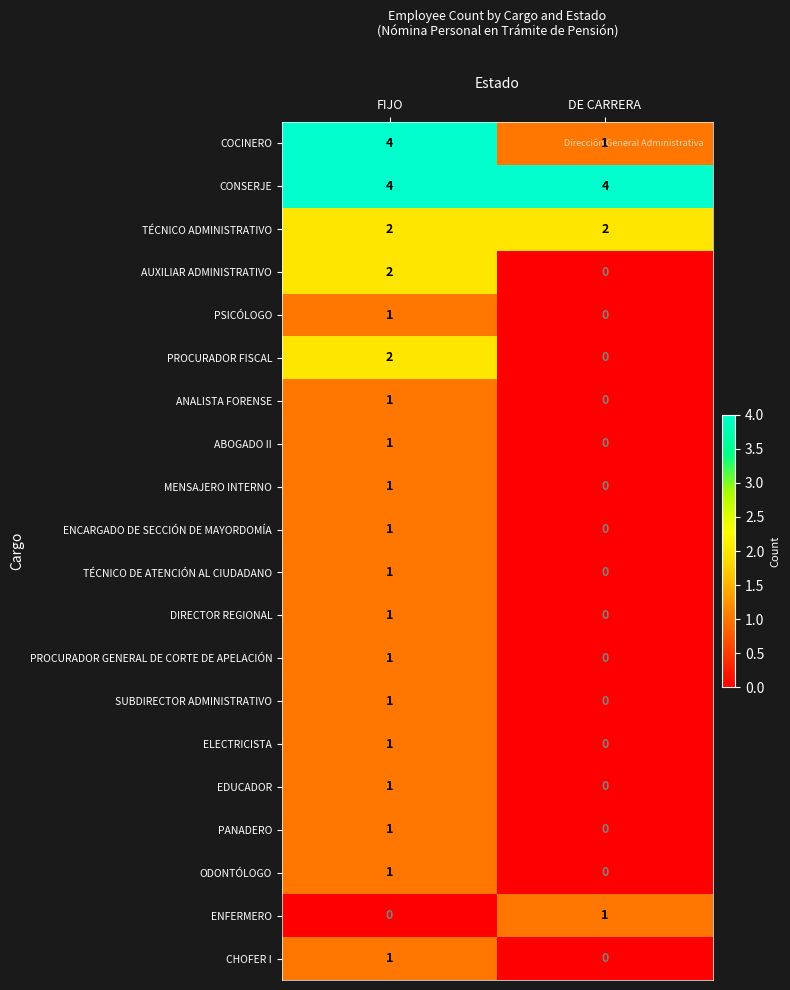

Which series has the widest spread of values?

COCINERO